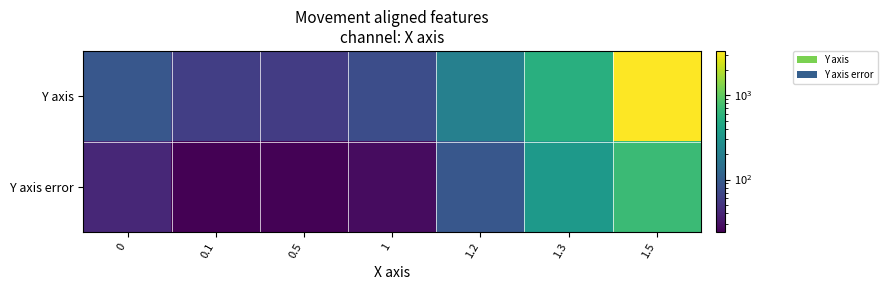

Between 1 and 1.5, which is larger?

1.5